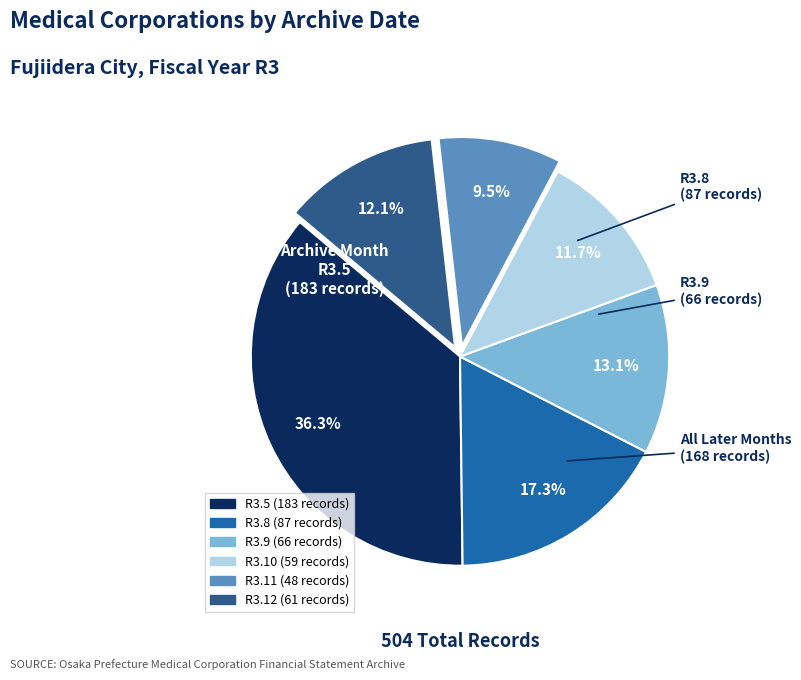

What is the smallest slice in the pie chart?

R3.11